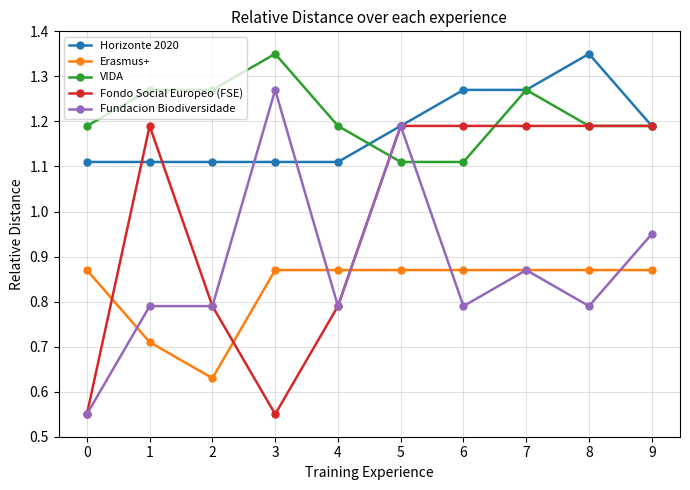

Where do Erasmus+ and Fundacion Biodiversidade first cross each other?

0 and 1